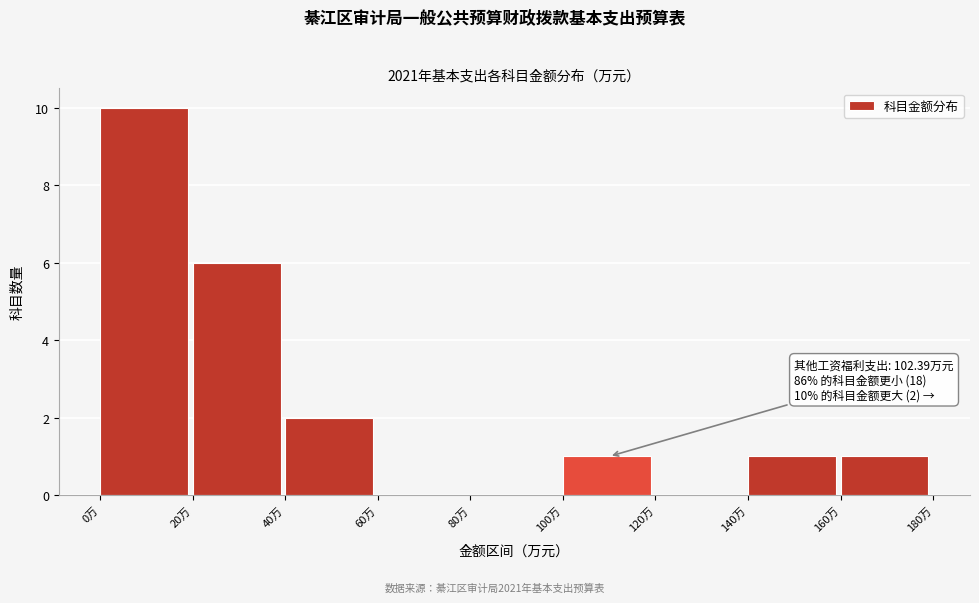

Over which range of the x-axis is the bar tallest?

0 to 20